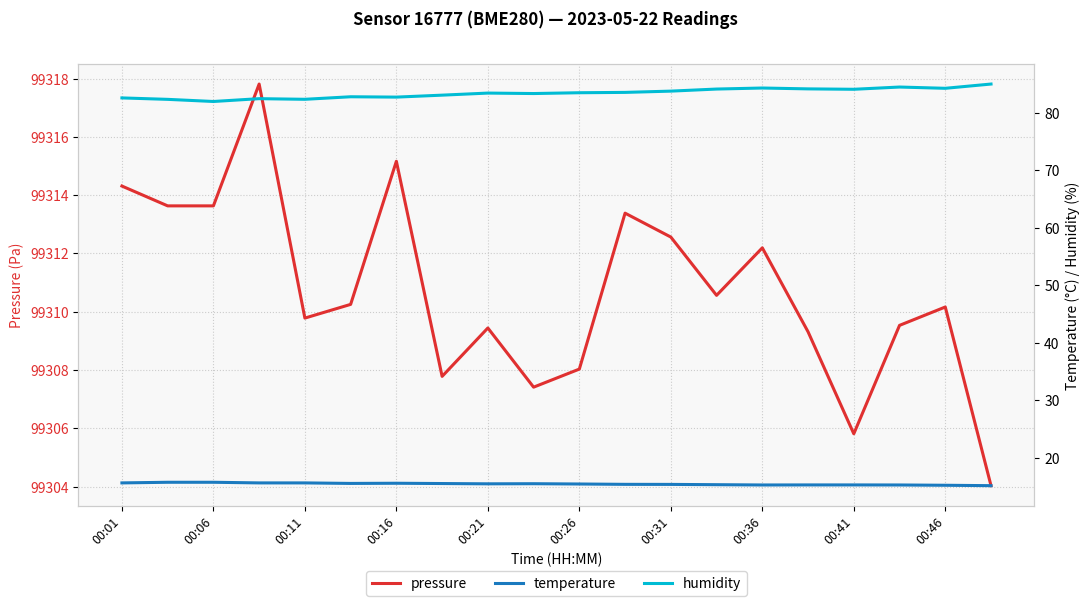

Where does the pressure series first go above 99310?

00:01